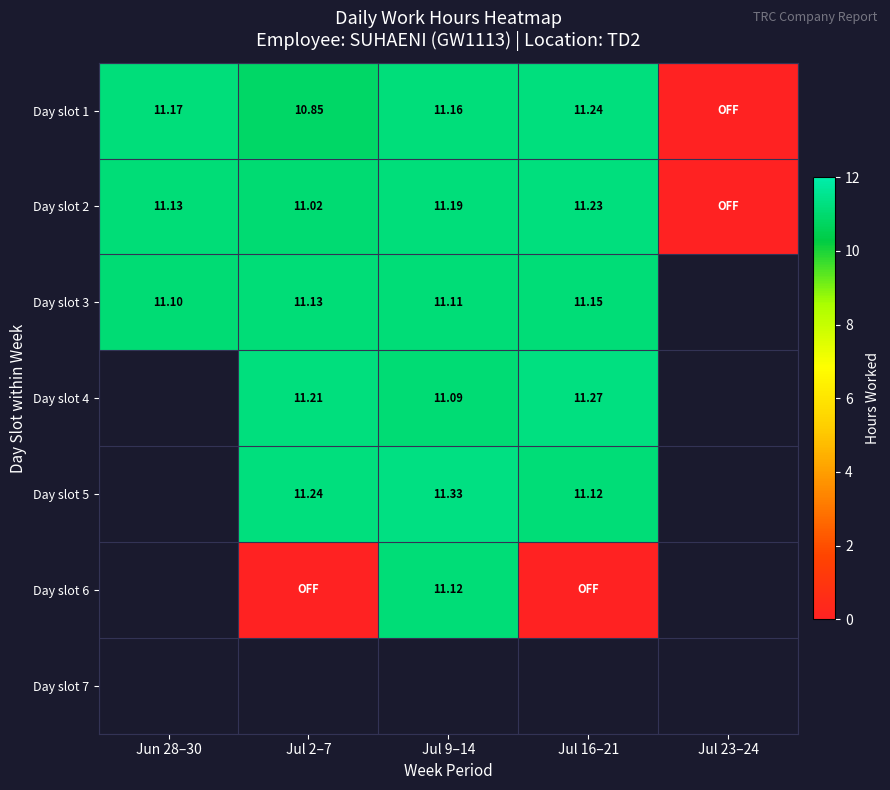

Is the value of Day slot 5 at Jul 2–7 greater than the value of Day slot 2 at Jul 2–7?

Yes